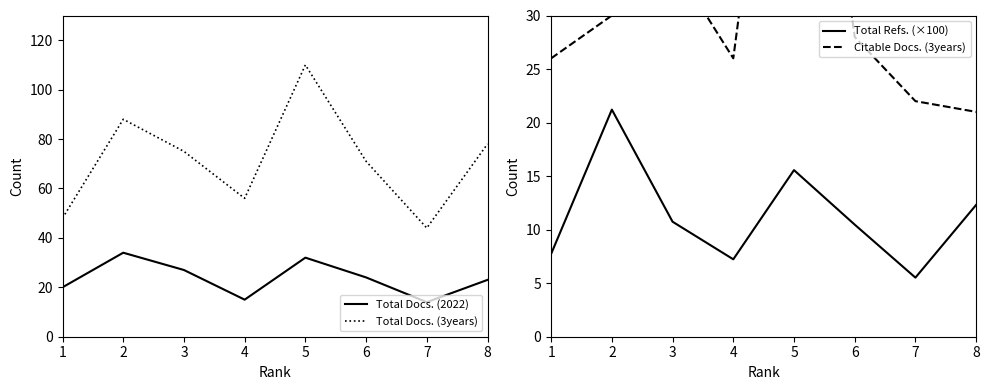

In Total Docs. (2022), how many points are higher than both neighbors (excluding endpoints)?

2